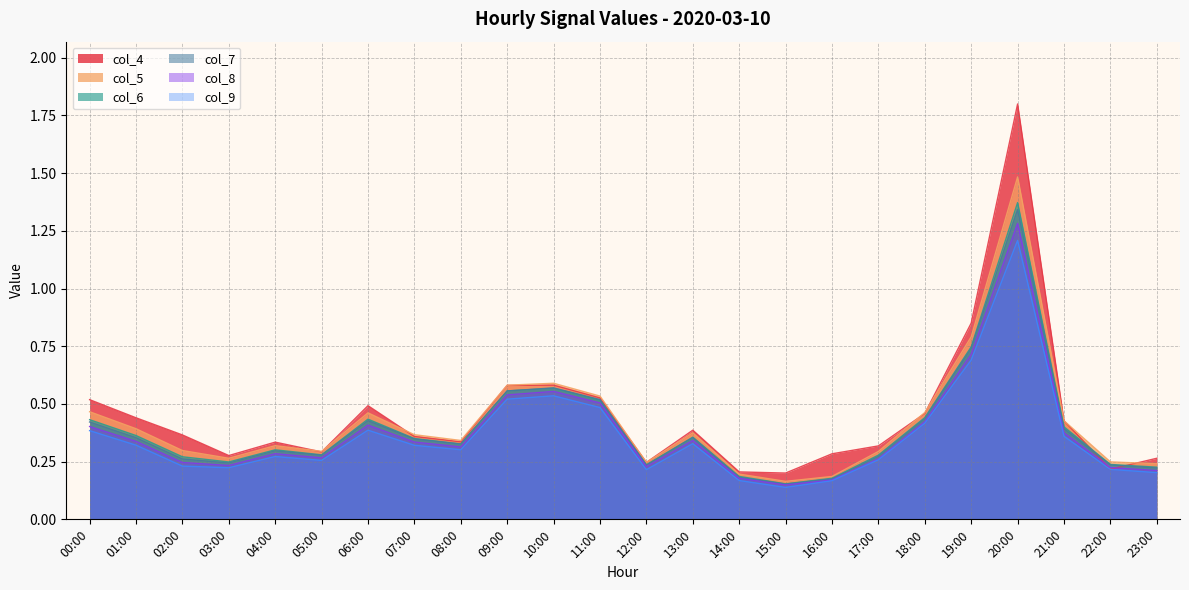

How many data points does each series have?

24